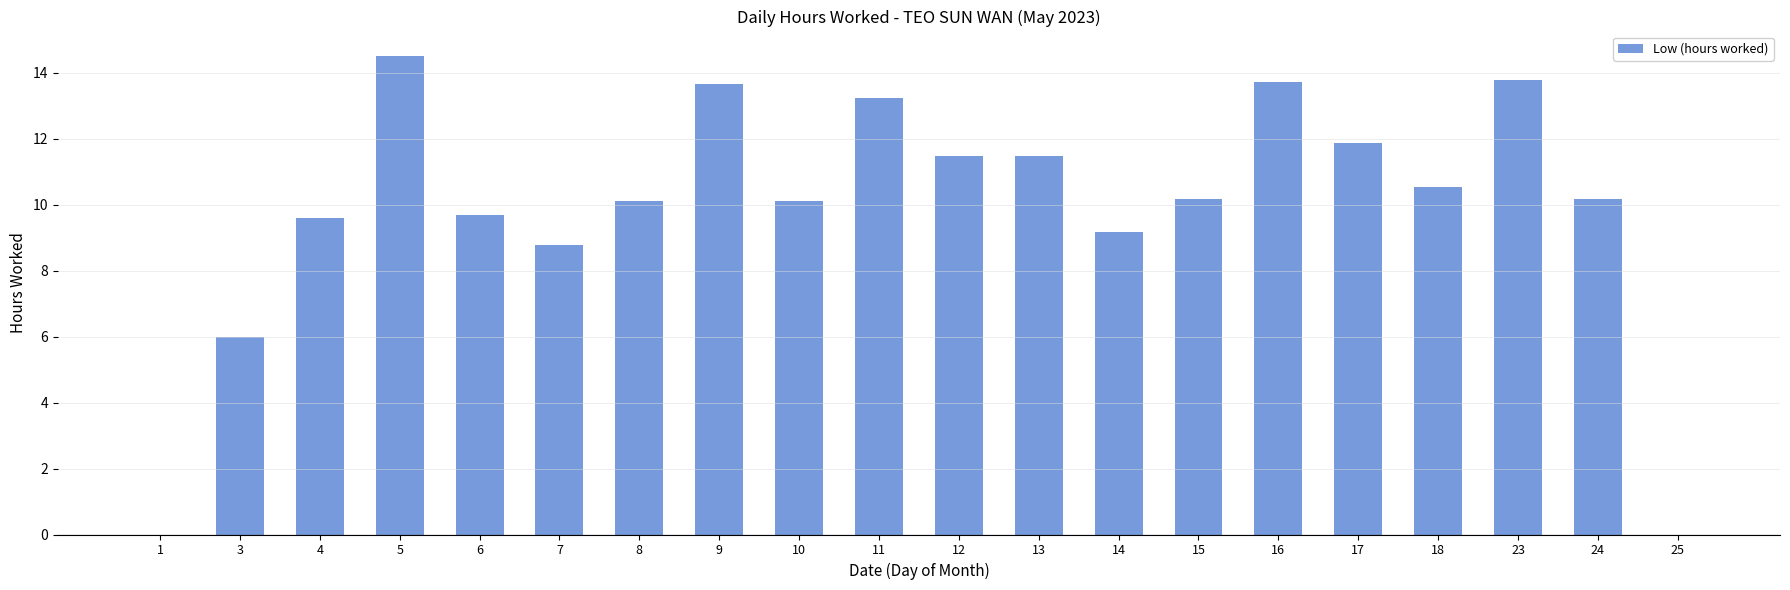

What is the average value?

9.9